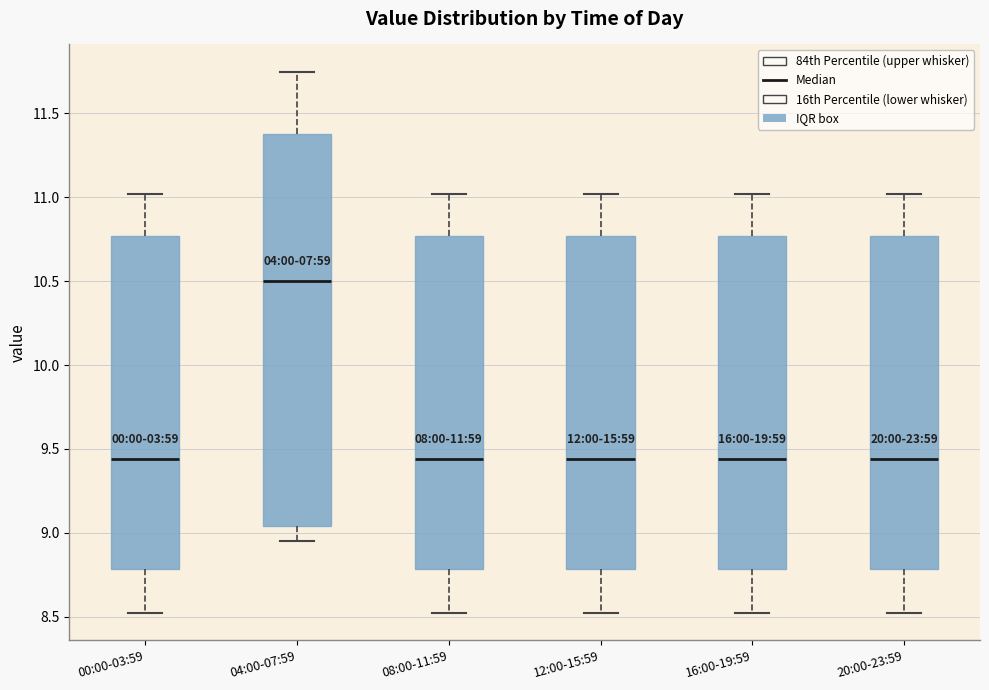

Comparing the boxes themselves (not the whiskers), which one is the tallest?

04:00-07:59